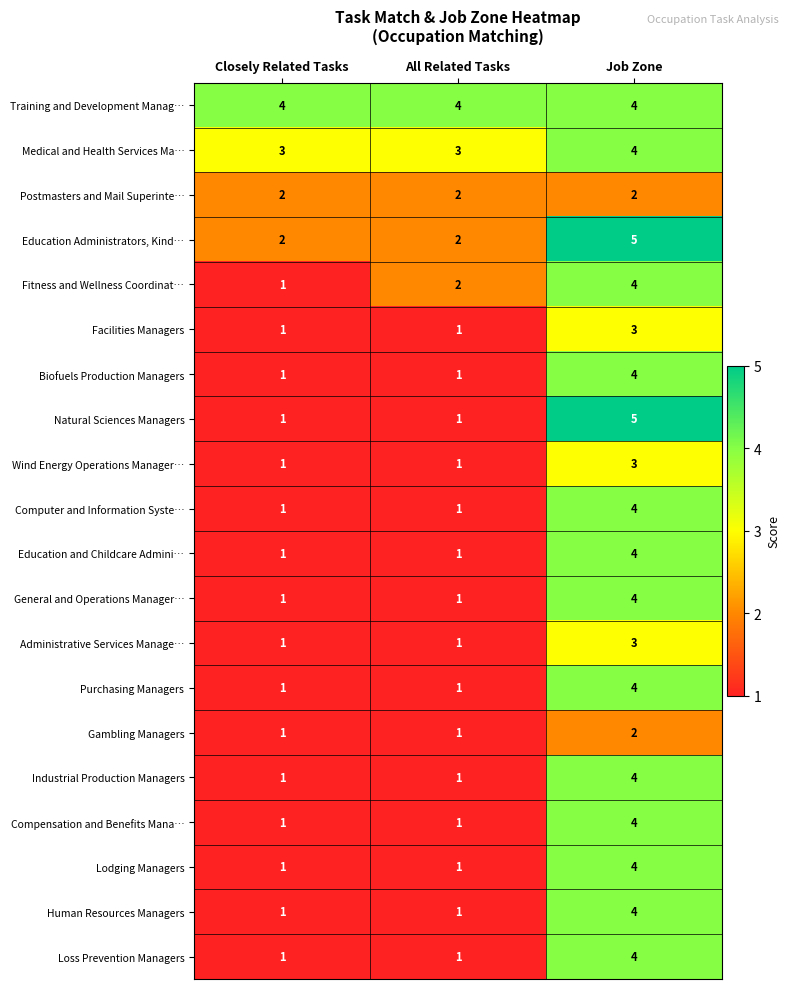

The value of Purchasing Managers at Job Zone is 4. True or false?

True